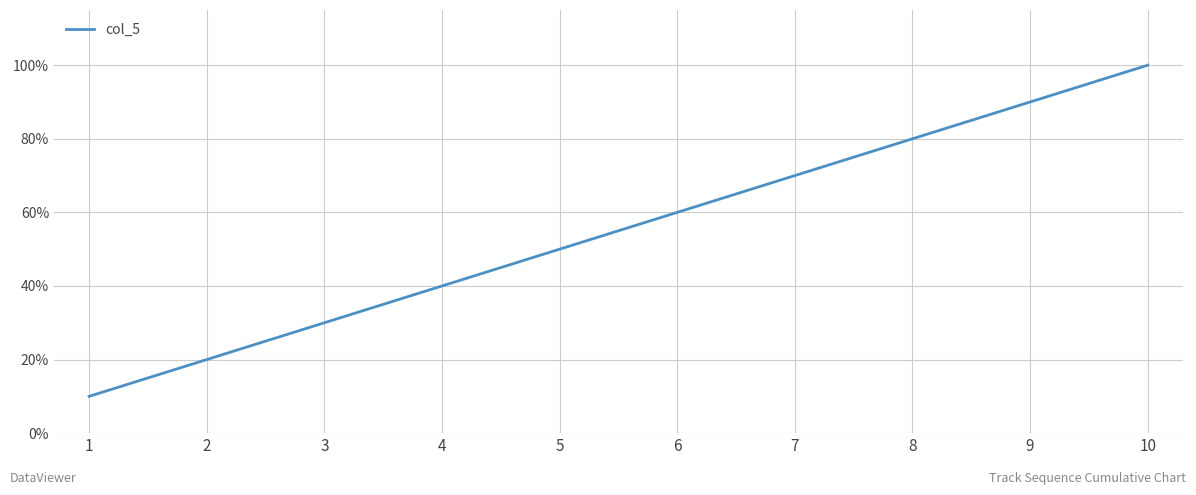

Rank the categories by value from highest to lowest.

10, 9, 8, 7, 6, 5, 4, 3, 2, 1